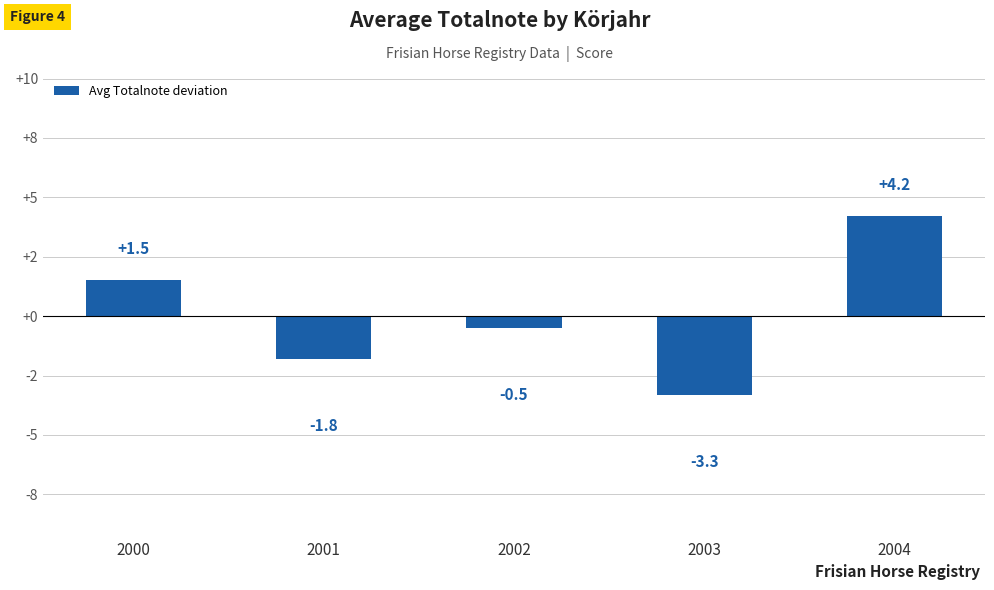

Reading right to left, extract all data points from this chart.

2004=4.2	2003=-3.3	2002=-0.5	2001=-1.8	2000=1.5